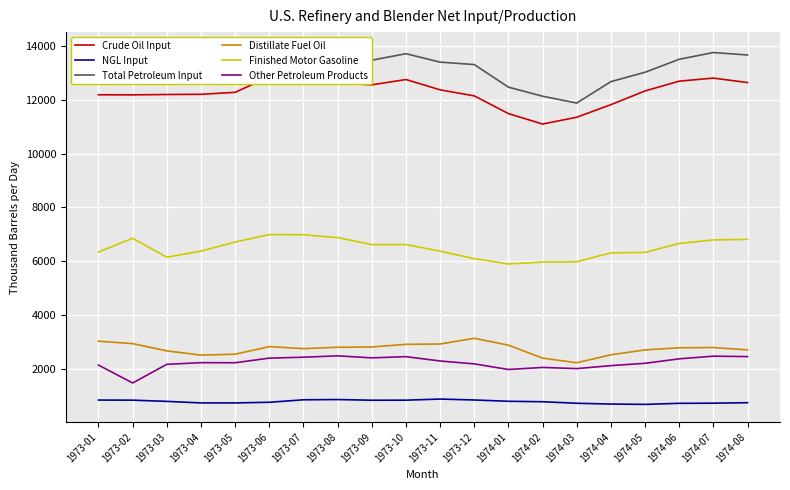

Reading left to right, extract all data points from this chart.

Crude Oil Input: 12190.4	12187.3	12200.7	12208.0	12280.7	12862.3	12749.5	12635.5	12559.6	12757.8	12374.1	12149.6	11490.5	11102.2	11355.1	11823.0	12333.3	12697.1	12811.0	12644.5
NGL Input: 839.1	835.5	790.2	732.7	733.0	756.6	849.0	858.1	833.1	834.9	876.3	841.8	793.8	776.8	720.0	690.4	678.4	717.5	722.9	741.6
Total Petroleum Input: 13388.5	13151.6	12833.4	12879.9	13160.2	13861.5	13816.6	13778.8	13476.9	13718.1	13404.3	13314.0	12474.7	12137.0	11882.5	12680.1	13027.5	13510.1	13761.1	13670.2
Distillate Fuel Oil: 3027.8	2937.2	2667.1	2510.2	2543.9	2825.3	2751.6	2801.3	2812.6	2910.6	2922.4	3136.0	2880.2	2398.8	2226.3	2521.8	2704.5	2782.8	2791.8	2704.9
Finished Motor Gasoline: 6341.0	6855.0	6149.9	6377.2	6714.4	6993.1	6986.2	6879.9	6619.3	6620.9	6375.3	6099.0	5900.0	5969.3	5982.0	6311.0	6328.6	6663.1	6792.7	6814.8
Other Petroleum Products: 2140.3	1473.9	2168.3	2228.7	2226.7	2398.1	2432.4	2483.0	2408.5	2453.3	2291.9	2184.5	1975.5	2052.5	2008.2	2119.6	2206.4	2371.9	2471.7	2454.9